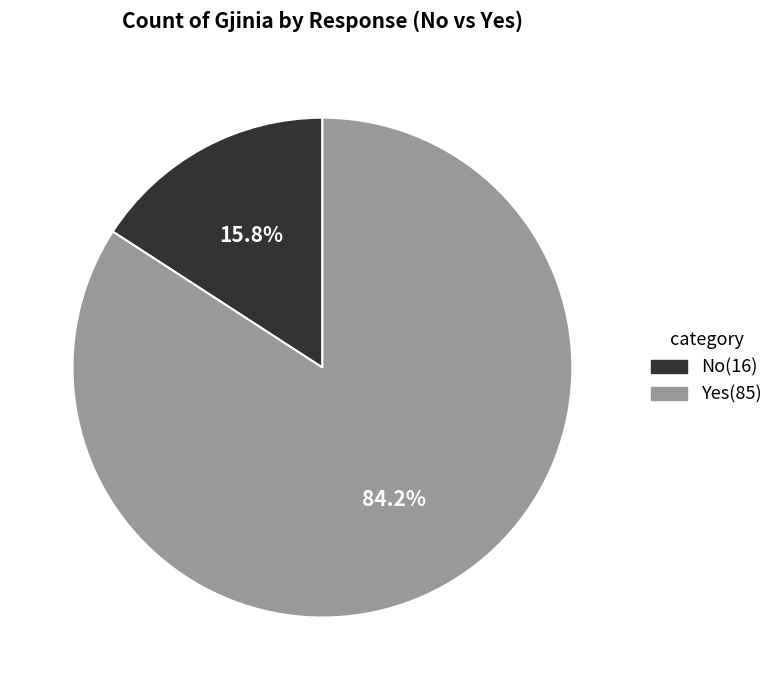

What percentage is the No slice, to the nearest percent?

16%